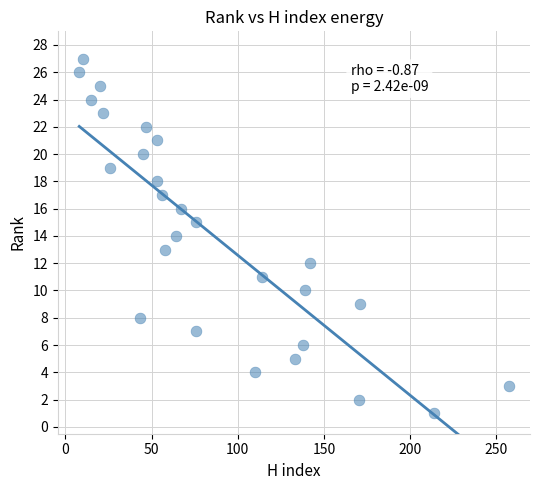

What is the range of Y values (max minus min)?

26